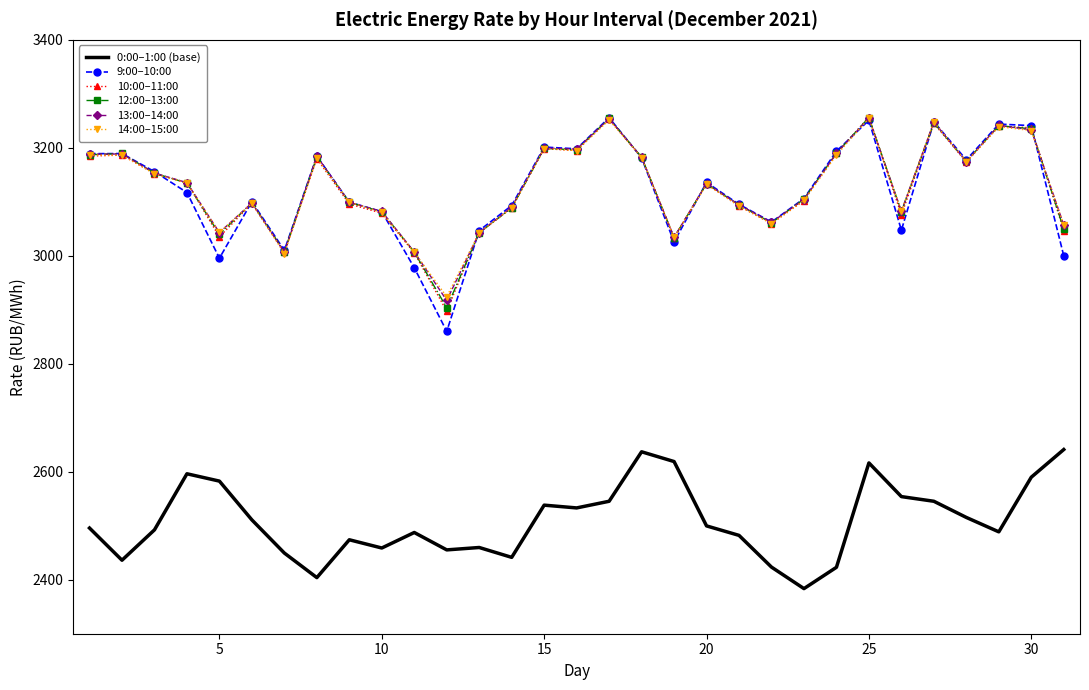

Which series has the largest range (max minus min)?

9:00–10:00